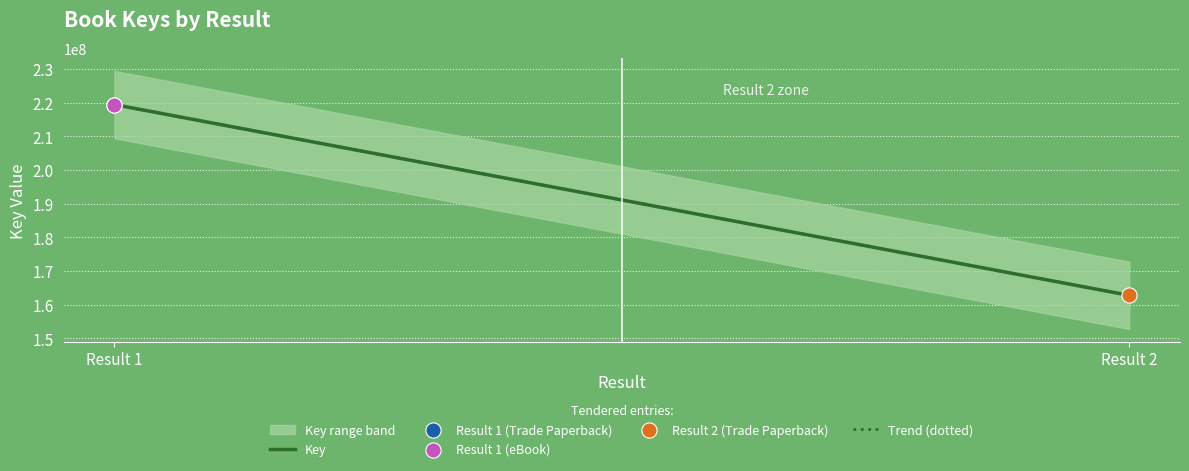

Which has a higher value, Result 2 or Result 1?

Result 1